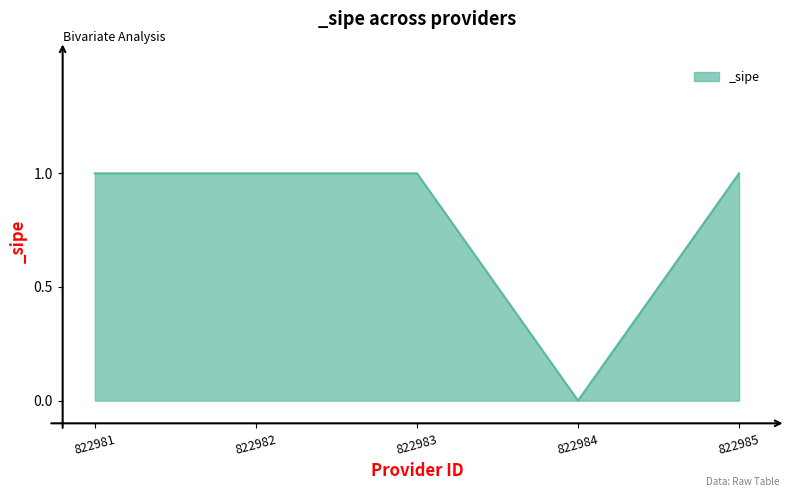

Which category has the lowest value across all series?

822984